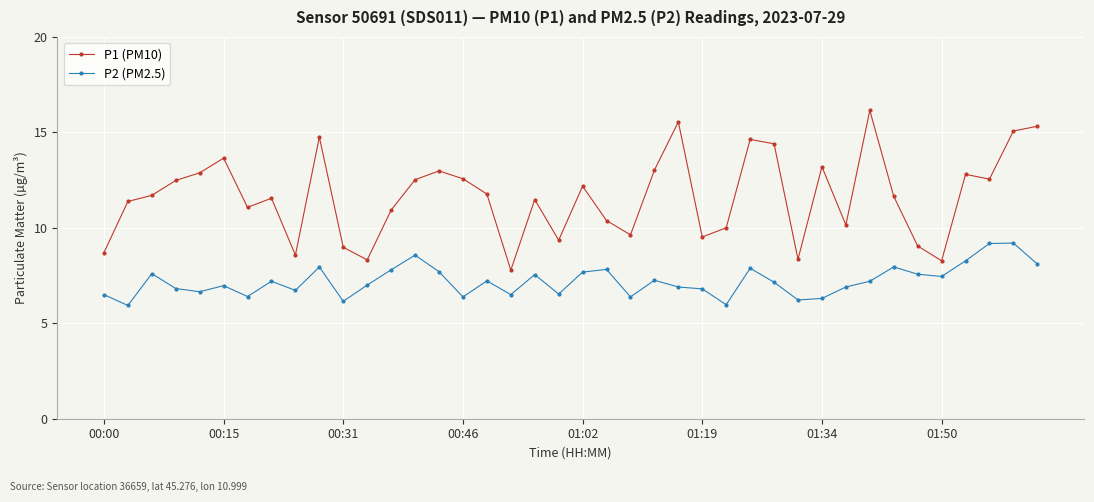

List the series in order of their peak value, lowest first.

P2 (PM2.5), P1 (PM10)